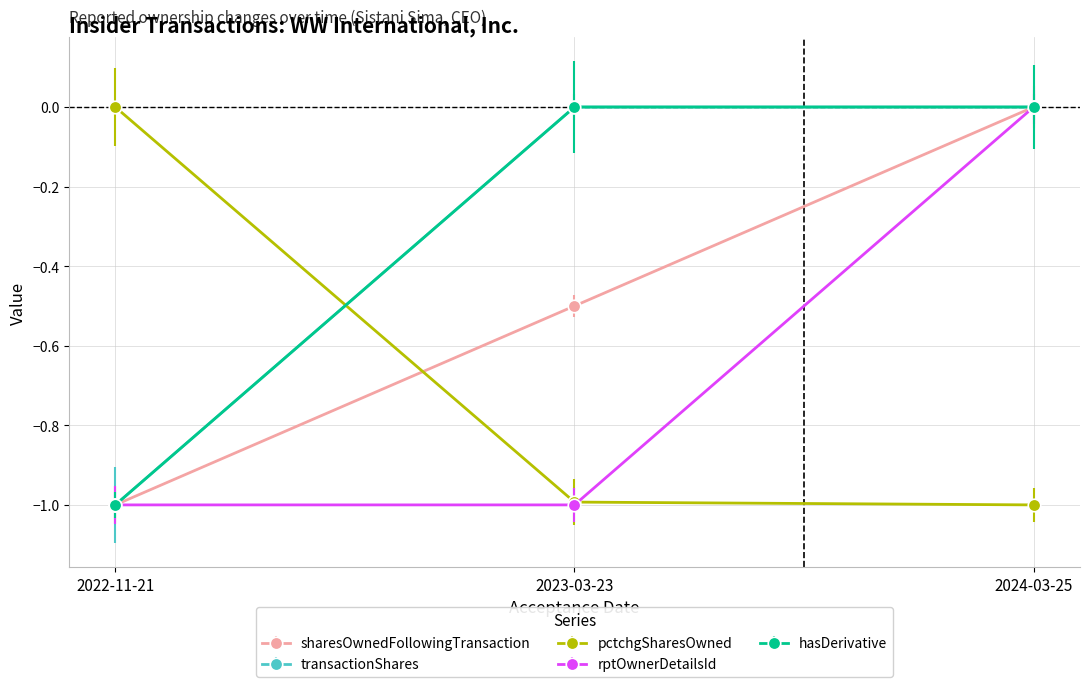

What is the total value across all series at 2024-03-25?

-1.0